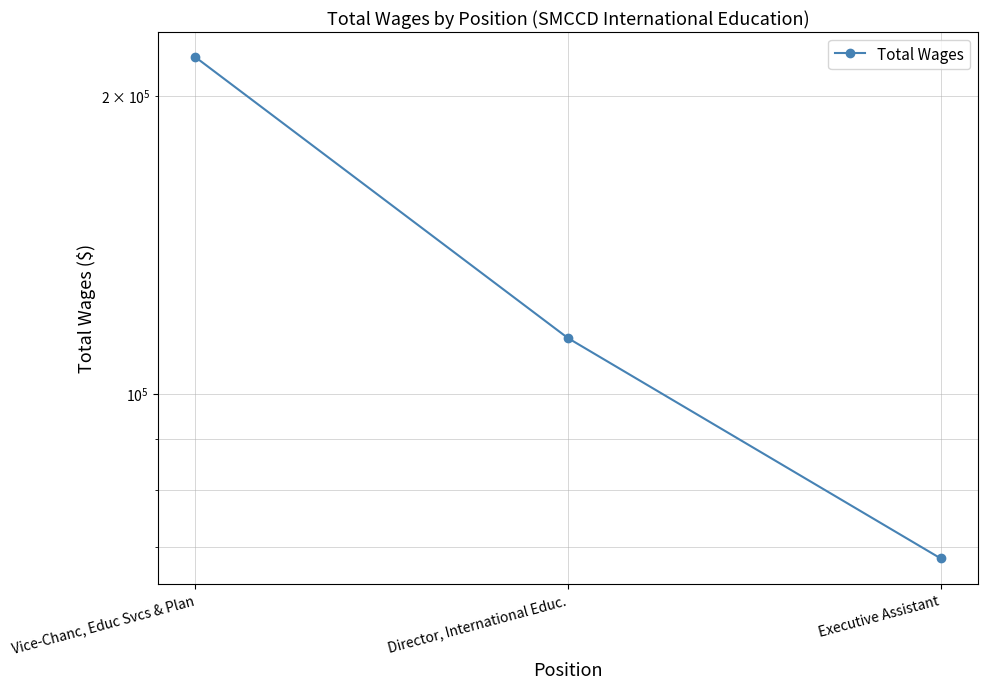

How many series are shown in this chart?

1